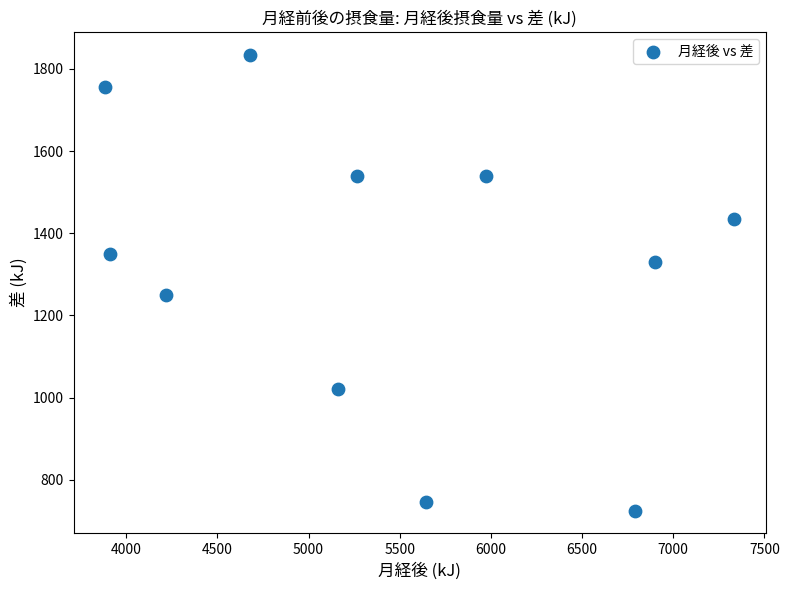

What is the range of X values (max minus min)?

3450